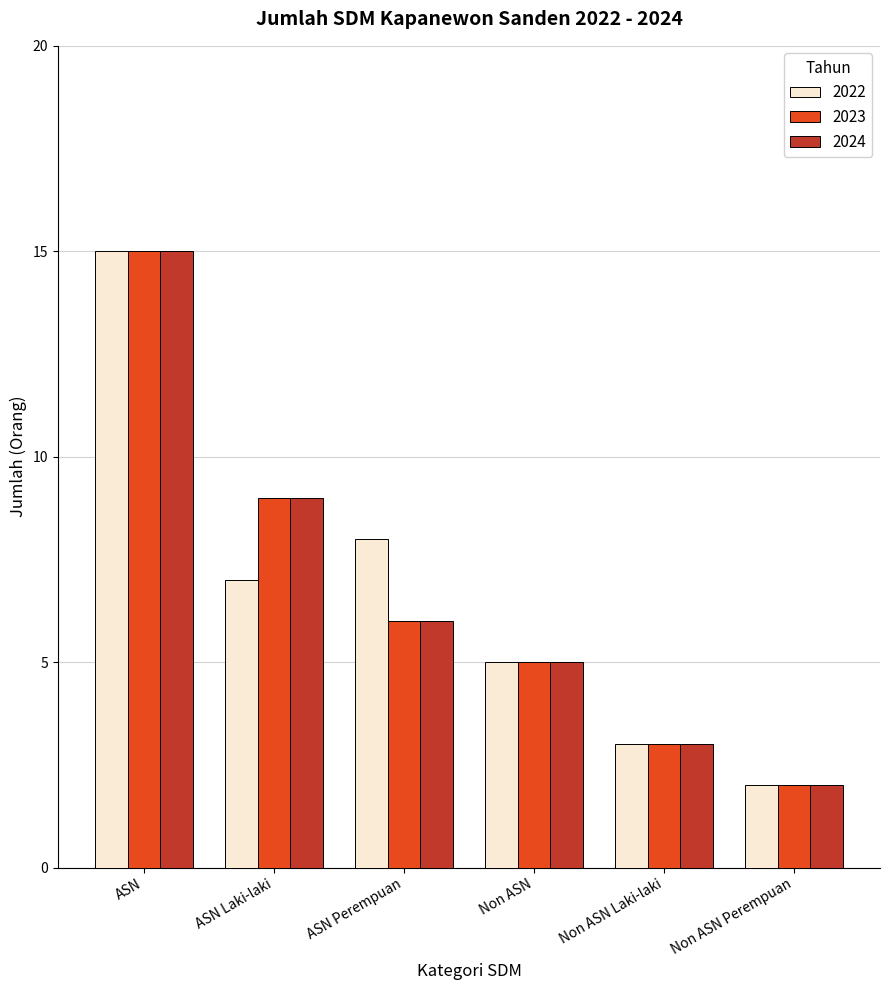

What position from the right is Non ASN Laki-laki?

2